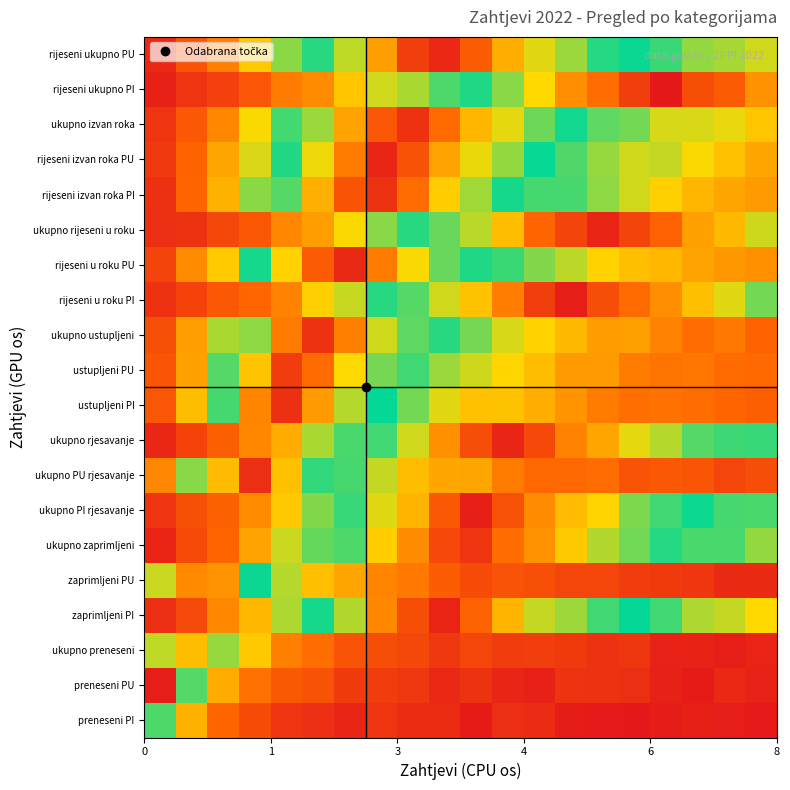

At how many categories does at least one series exceed 5?

20